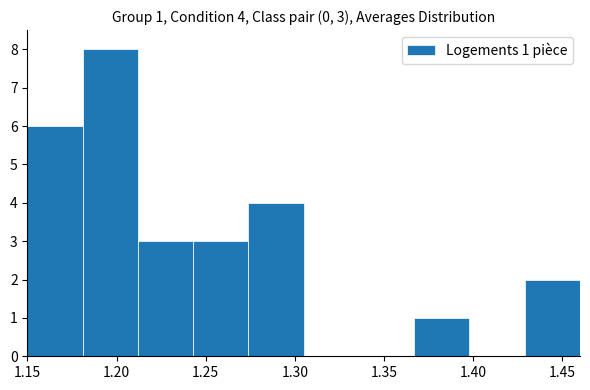

Which range on the x-axis has the tallest bar?

1.181 to 1.212